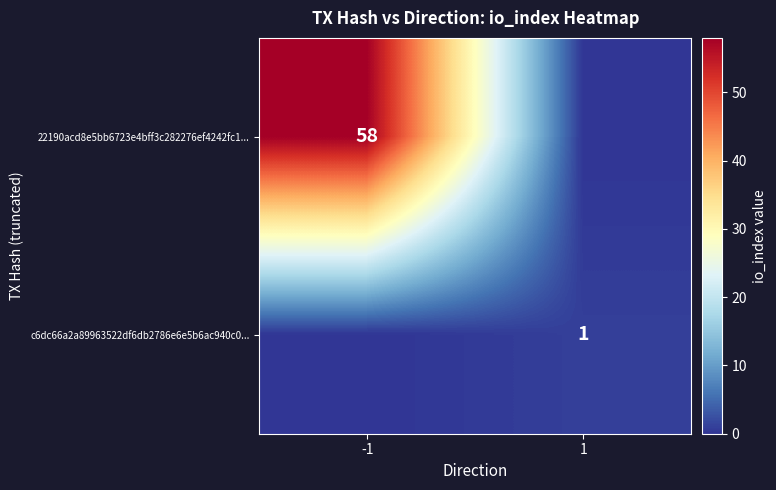

Is the value of c6dc66a2a89963522df6db2786e6e5b6ac940c0... at 1 greater than the value of 22190acd8e5bb6723e4bff3c282276ef4242fc1... at -1?

No